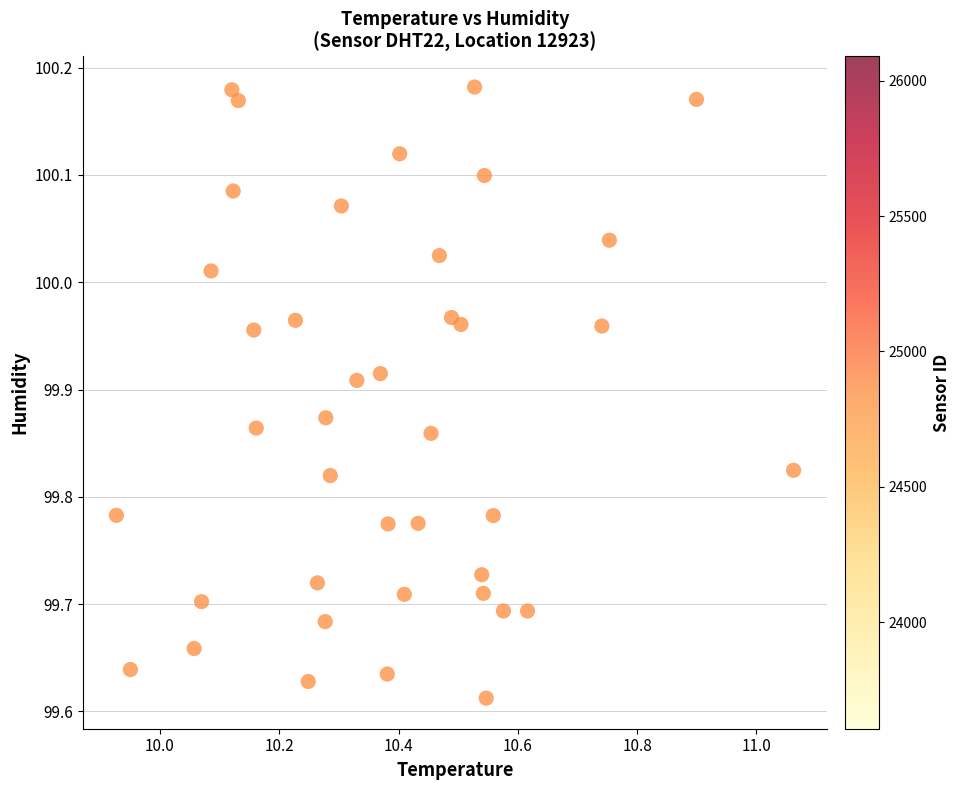

What is the range of X values (max minus min)?

1.1